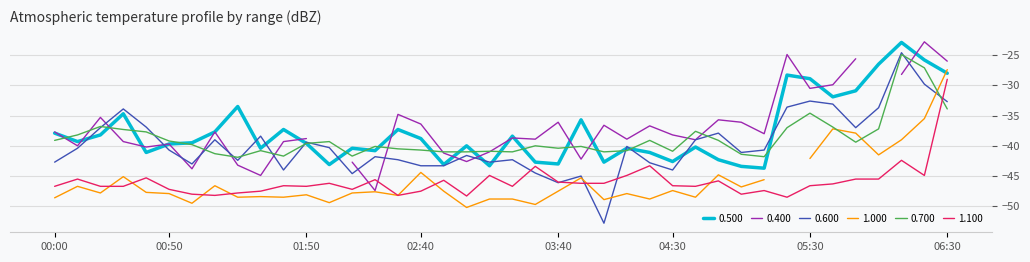

What is the value of the 0.700 point at the 4th from the left?

-37.3